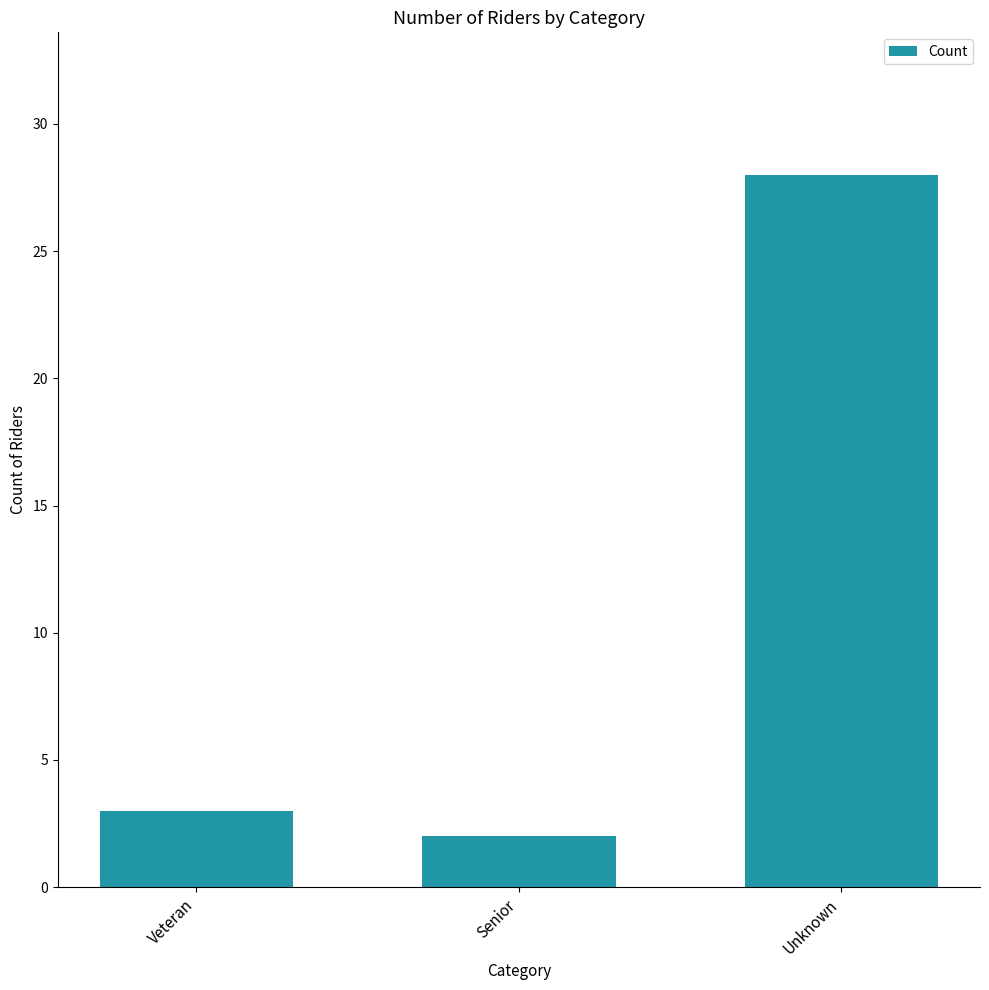

True or false: the data shows 3 at Veteran.

True